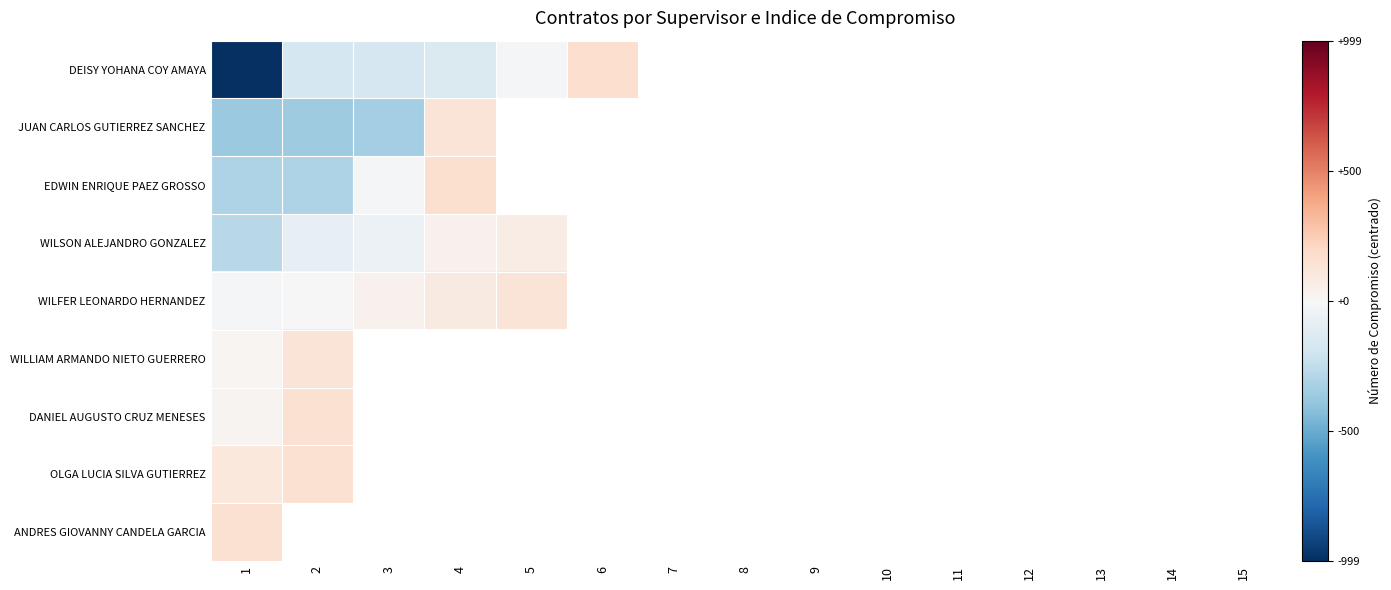

What is the maximum value shown in the chart?

165.0